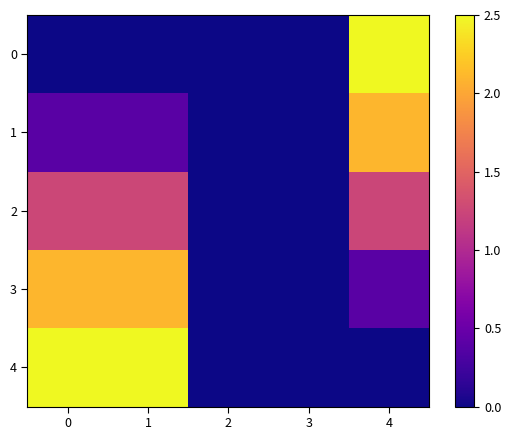

List the series in order of their peak value, highest first.

0, 4, 3, 1, 2